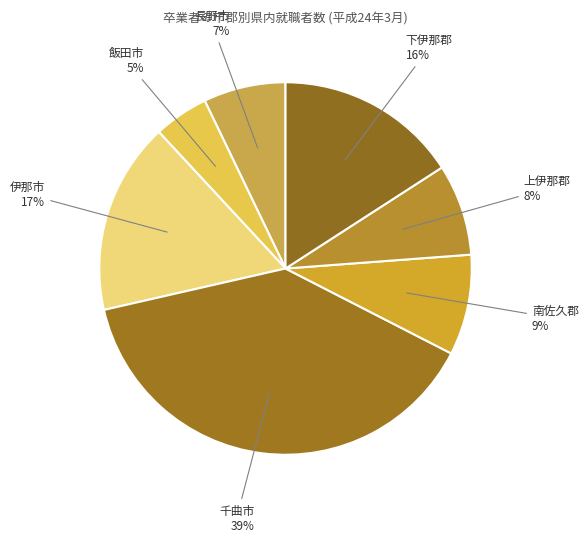

Count the number of slices in the pie.

7